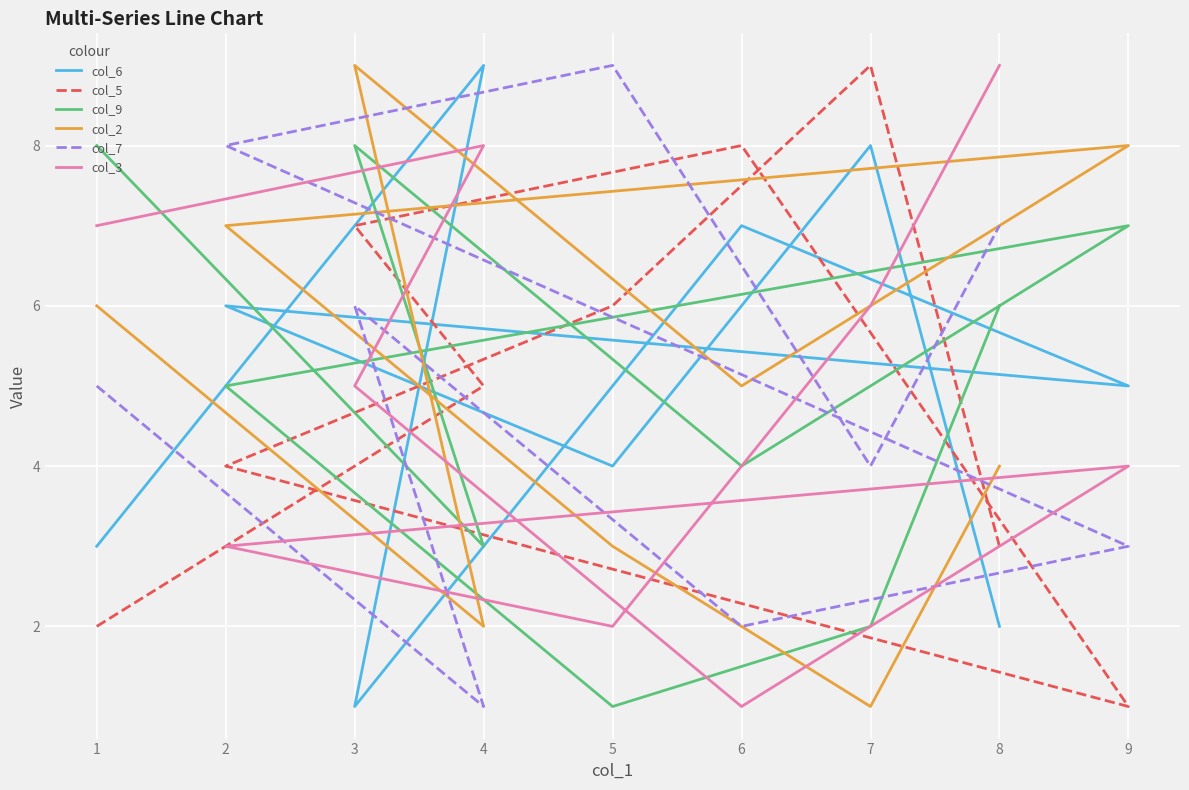

What is the sum of the col_9 values at 7 and 2?

7